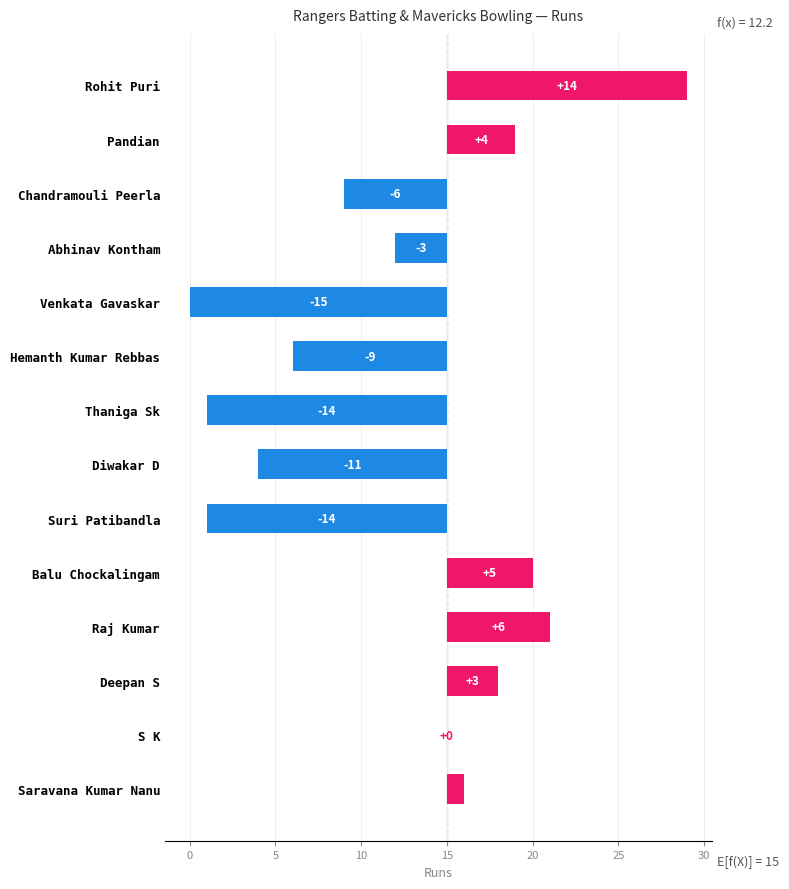

How many bars are there in total?

14